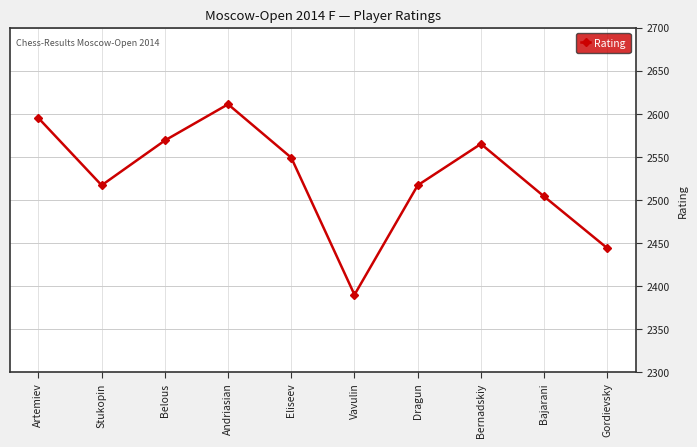

At which label does the data first exceed 2549?

Artemiev